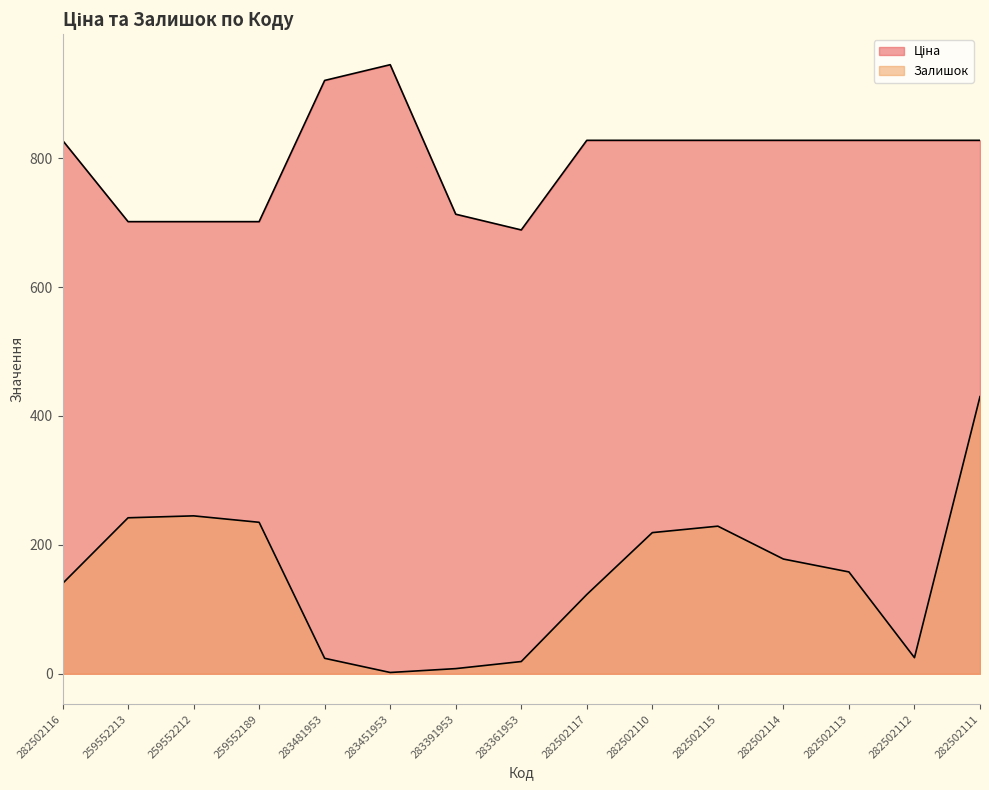

Rank the series by their average value, from lowest to highest.

Залишок, Ціна